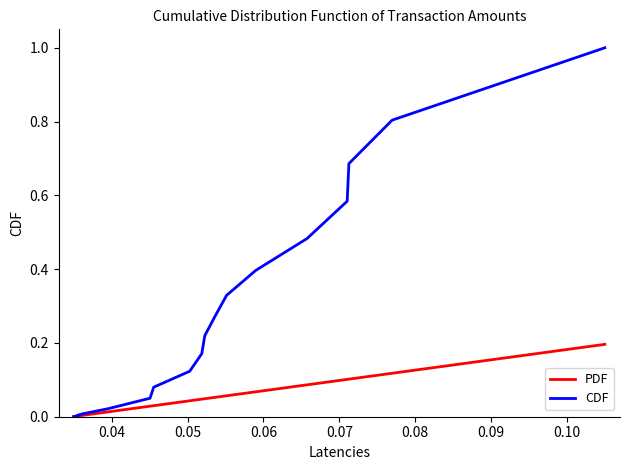

What are all the series names shown in the legend?

PDF, CDF